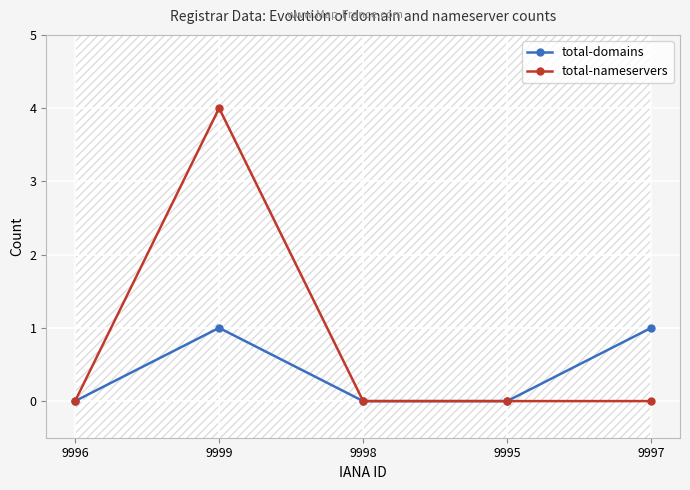

True or false: total-nameservers and total-domains cross at least once.

False